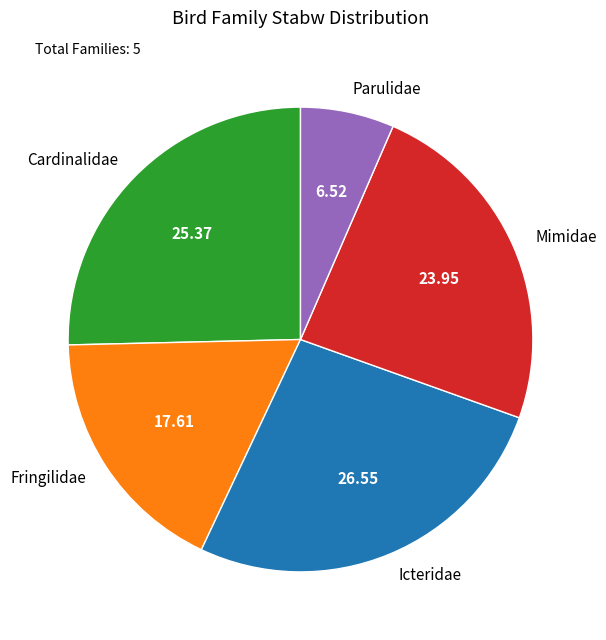

What is the smallest slice in the pie chart?

Parulidae